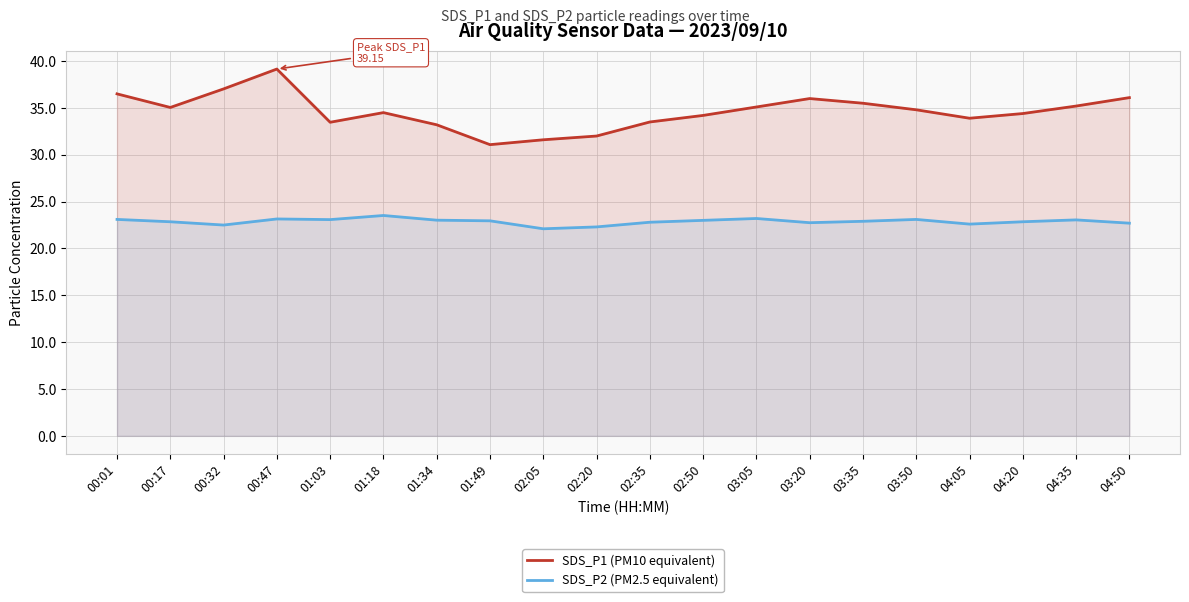

Reading left to right, list all the values displayed in this chart.

SDS_P1 (PM10 equivalent): 00:01=36.5	00:17=35.0	00:32=37.0	00:47=39.1	01:03=33.5	01:18=34.5	01:34=33.2	01:49=31.1	02:05=31.6	02:20=32.0	02:35=33.5	02:50=34.2	03:05=35.1	03:20=36.0	03:35=35.5	03:50=34.8	04:05=33.9	04:20=34.4	04:35=35.2	04:50=36.1
SDS_P2 (PM2.5 equivalent): 00:01=23.1	00:17=22.9	00:32=22.5	00:47=23.1	01:03=23.1	01:18=23.5	01:34=23.0	01:49=22.9	02:05=22.1	02:20=22.3	02:35=22.8	02:50=23.0	03:05=23.2	03:20=22.8	03:35=22.9	03:50=23.1	04:05=22.6	04:20=22.9	04:35=23.1	04:50=22.7